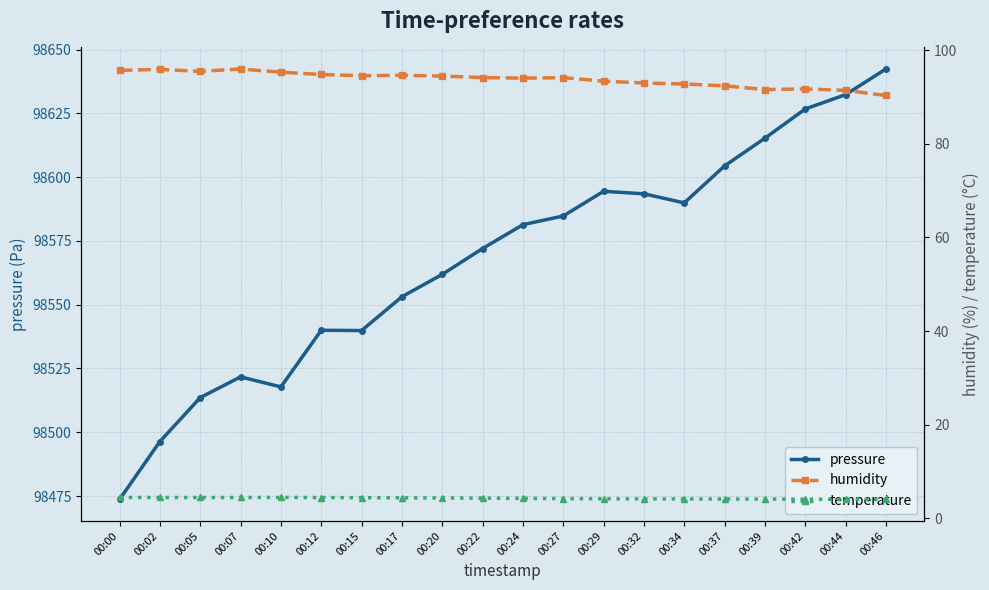

Rank the series at 00:32 from highest to lowest value.

pressure, humidity, temperature